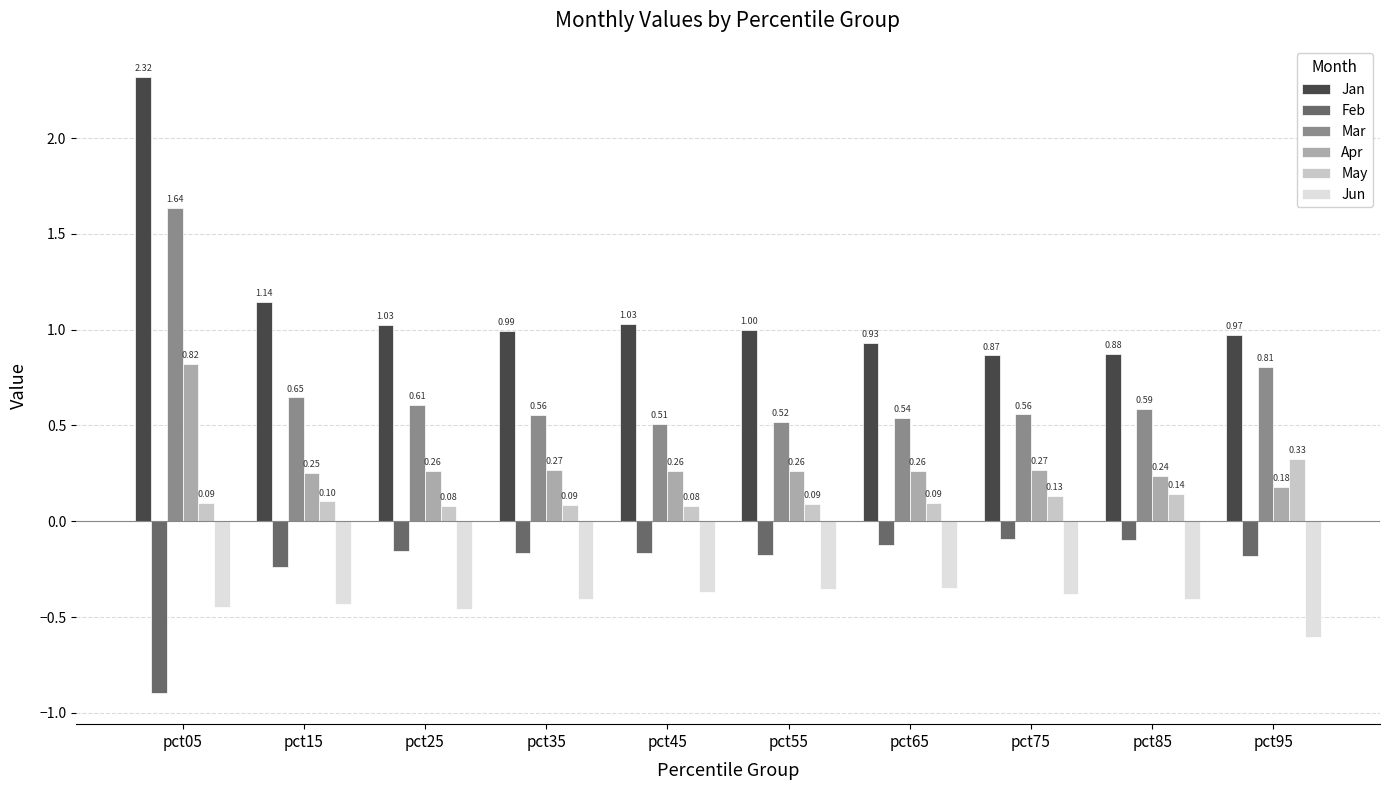

List the series in order of their peak value, highest first.

Jan, Mar, Apr, May, Feb, Jun